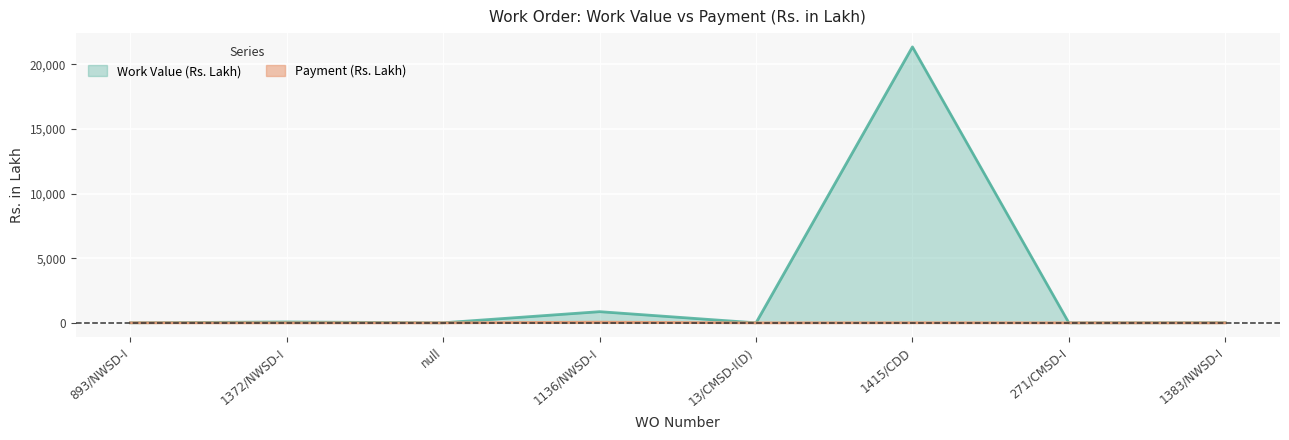

What is the average value of the Payment (Rs. Lakh) series?

8.1